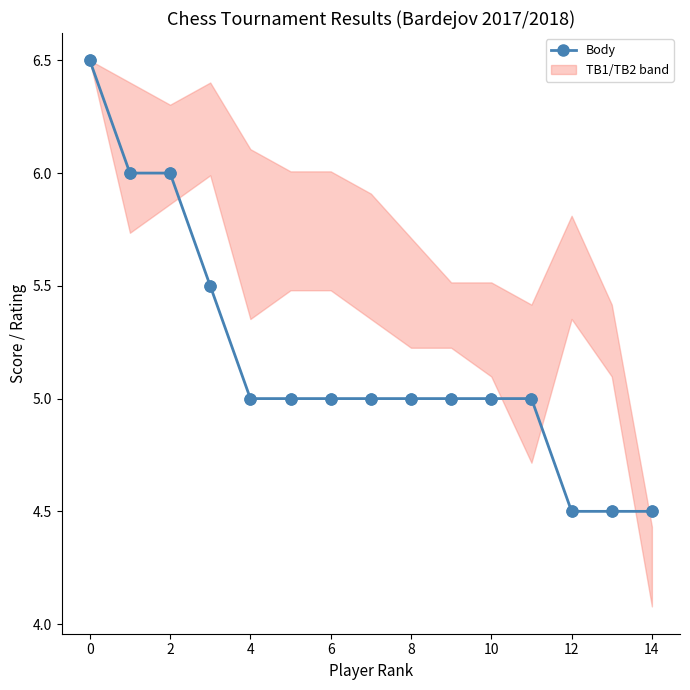

Which has a higher value, 10 or 14?

10